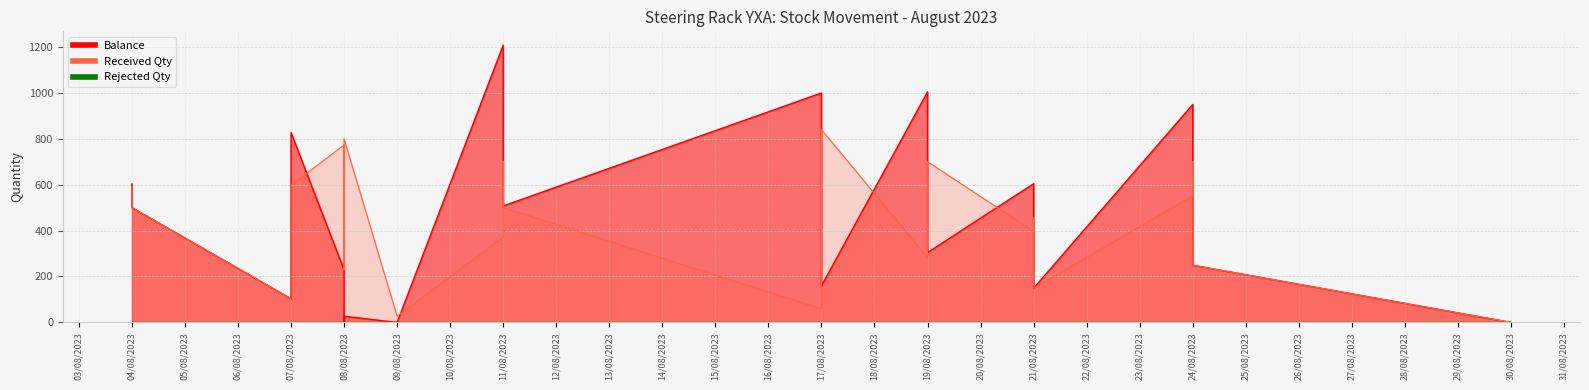

Is the value of Balance at 11/08/2023 greater than the value of Received Qty at 19/08/2023?

Yes